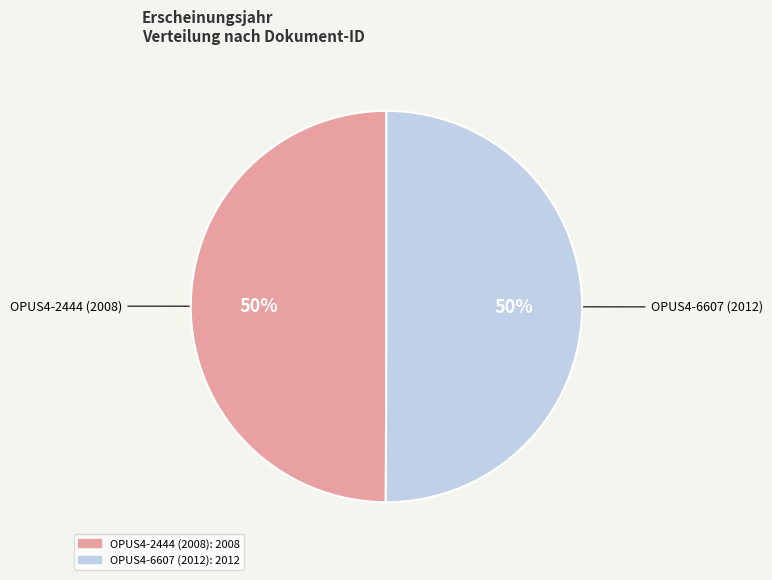

Combined, do OPUS4-2444 (2008) and OPUS4-6607 (2012) account for over 50%?

Yes